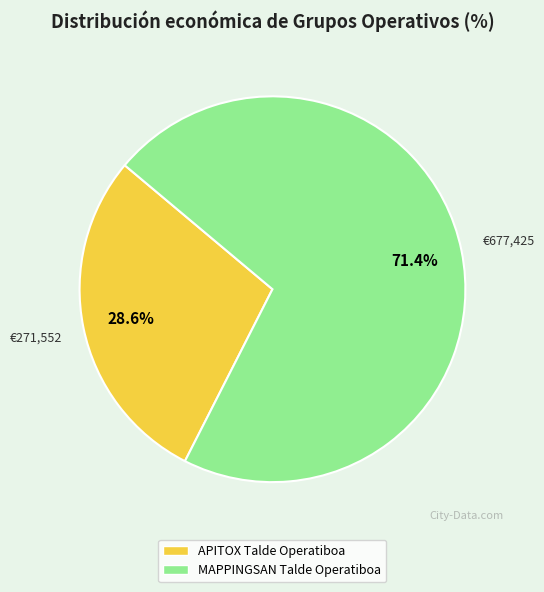

Which slice is the smallest?

APITOX Talde Operatiboa